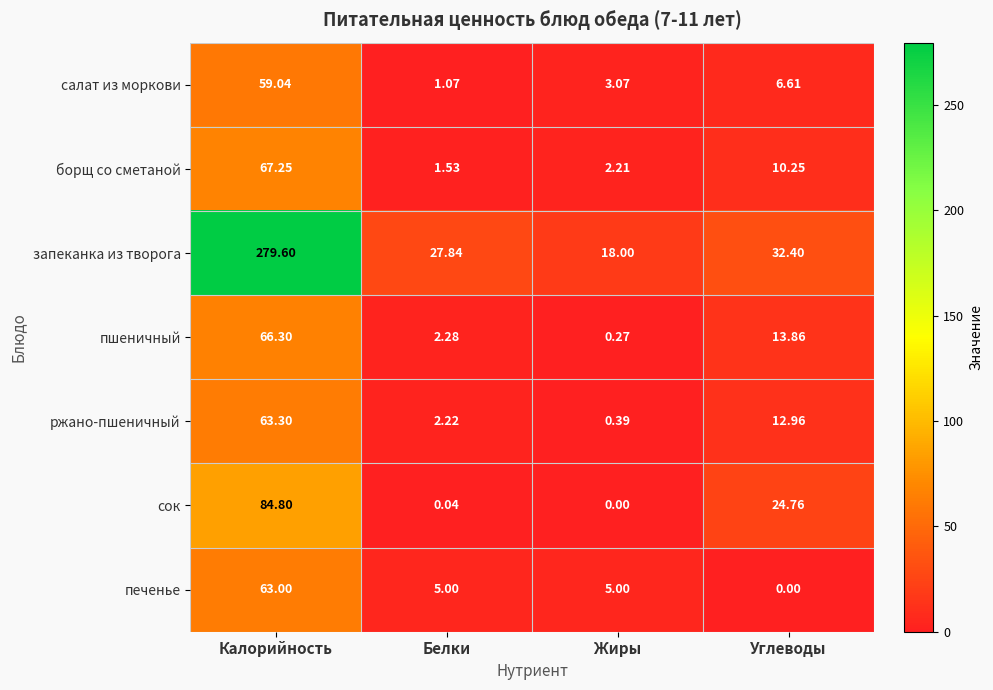

At which label does пшеничный first exceed 13?

Калорийность